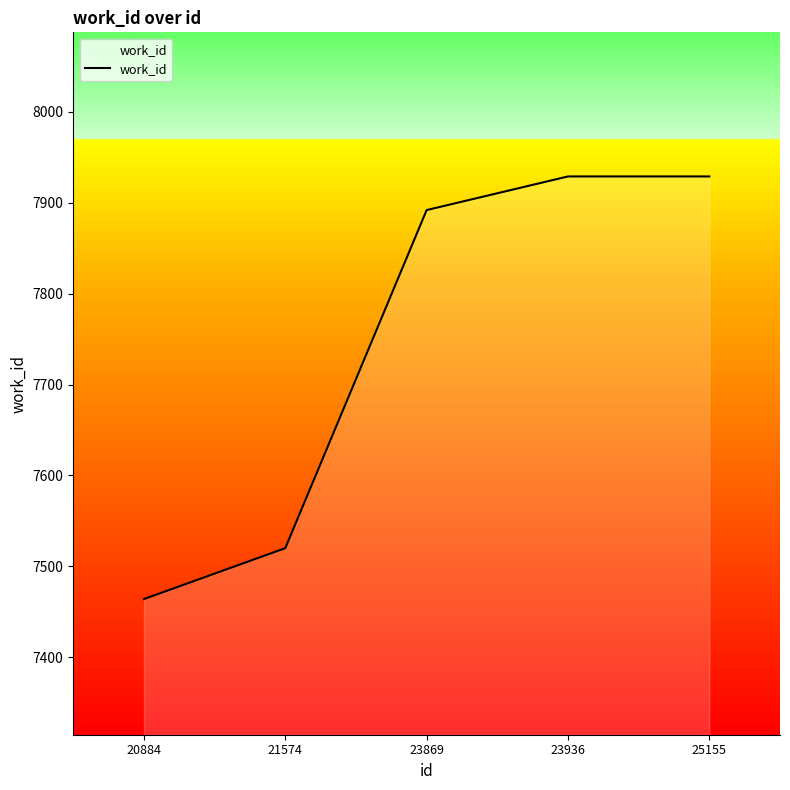

What is the change in value from 23869 to 23936?

+37